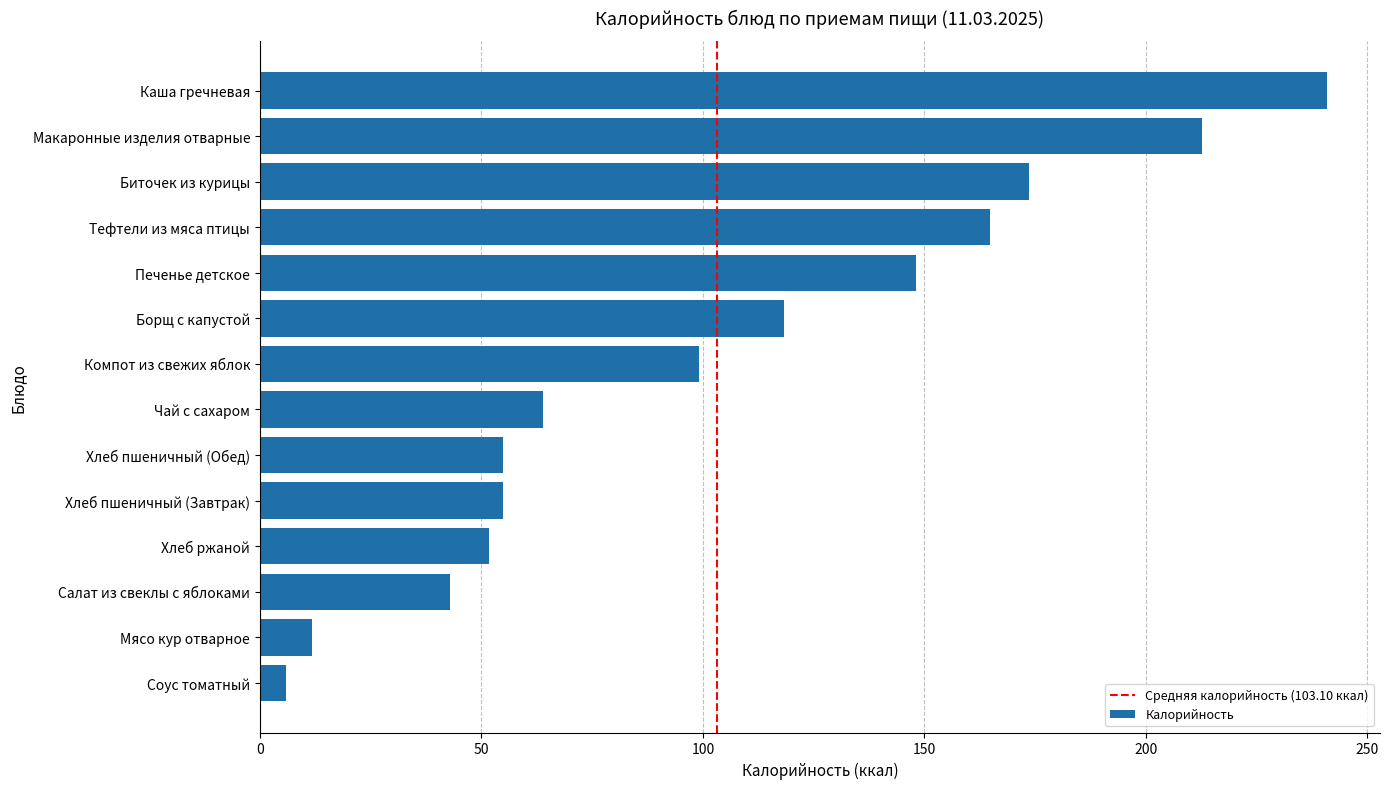

What is the sum of the values at Тефтели из мяса птицы and Каша гречневая?

405.6